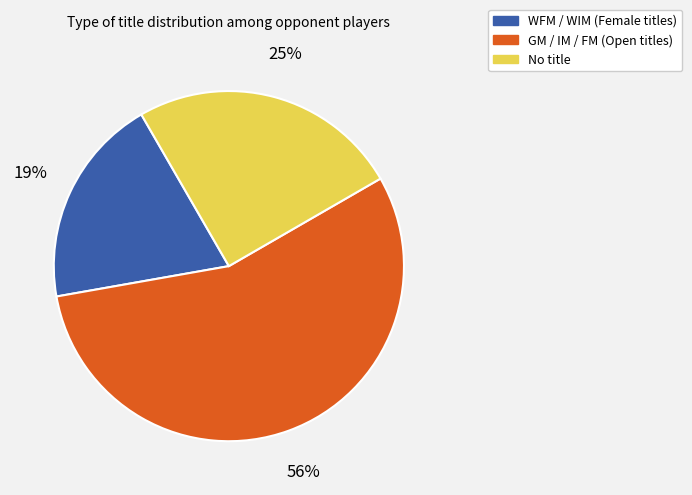

To the nearest percent, what is the average slice percentage?

33%